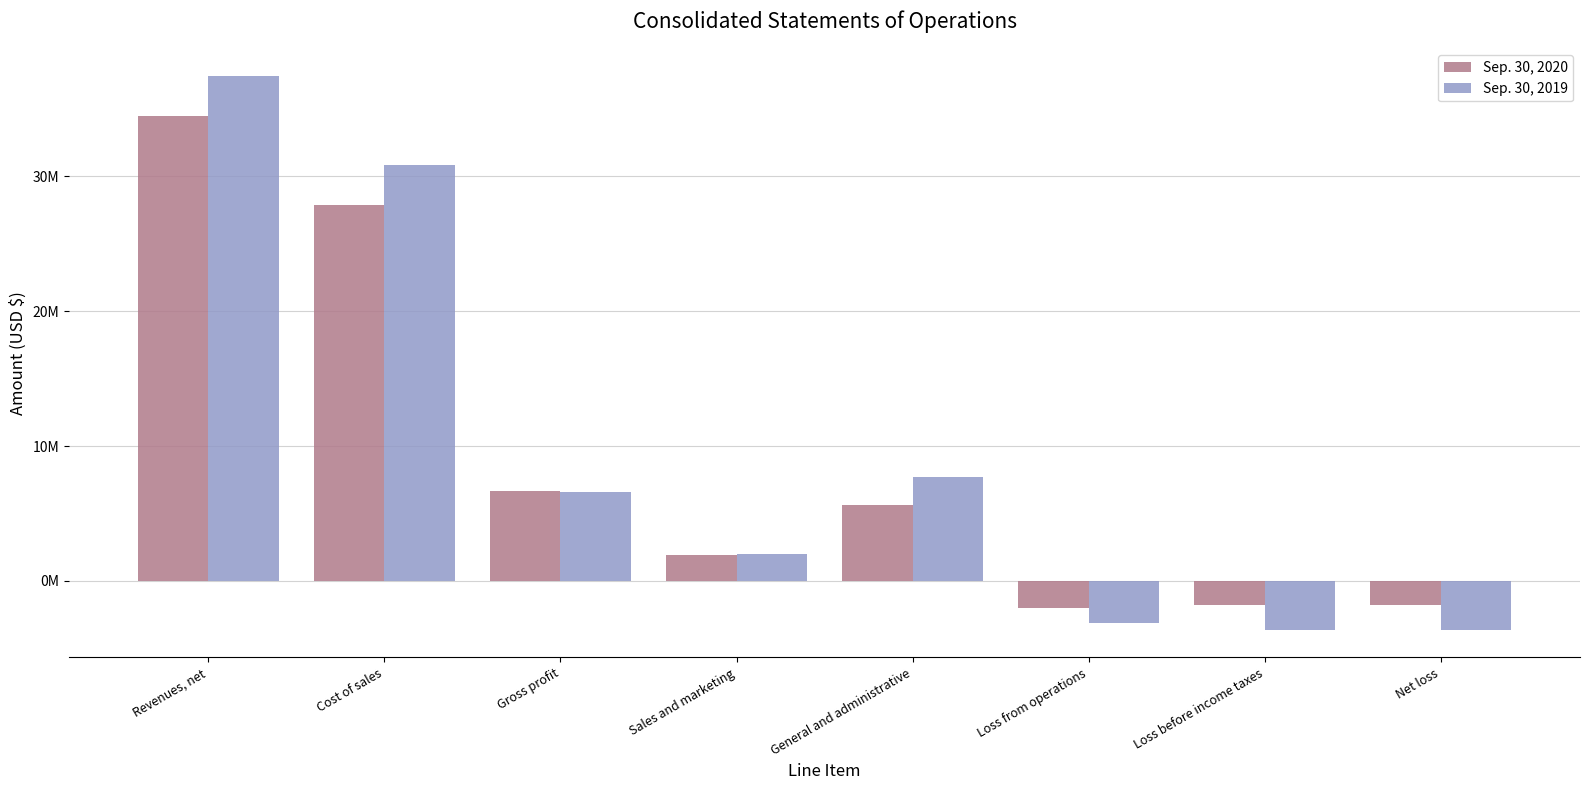

Does the chart contain any negative values?

Yes